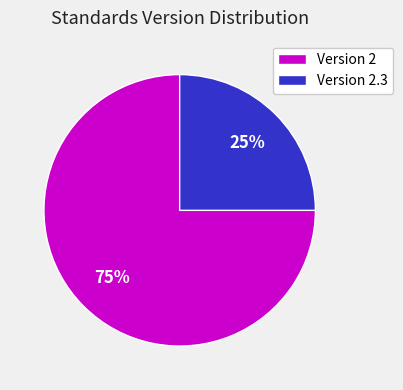

What is the largest slice in the pie chart?

Version 2